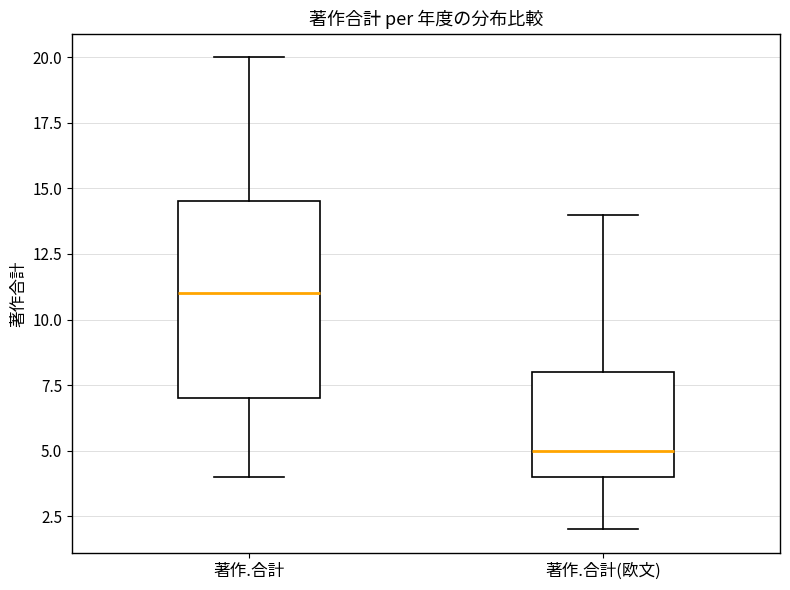

Which box is the tallest, from its lower edge to its upper edge?

著作.合計